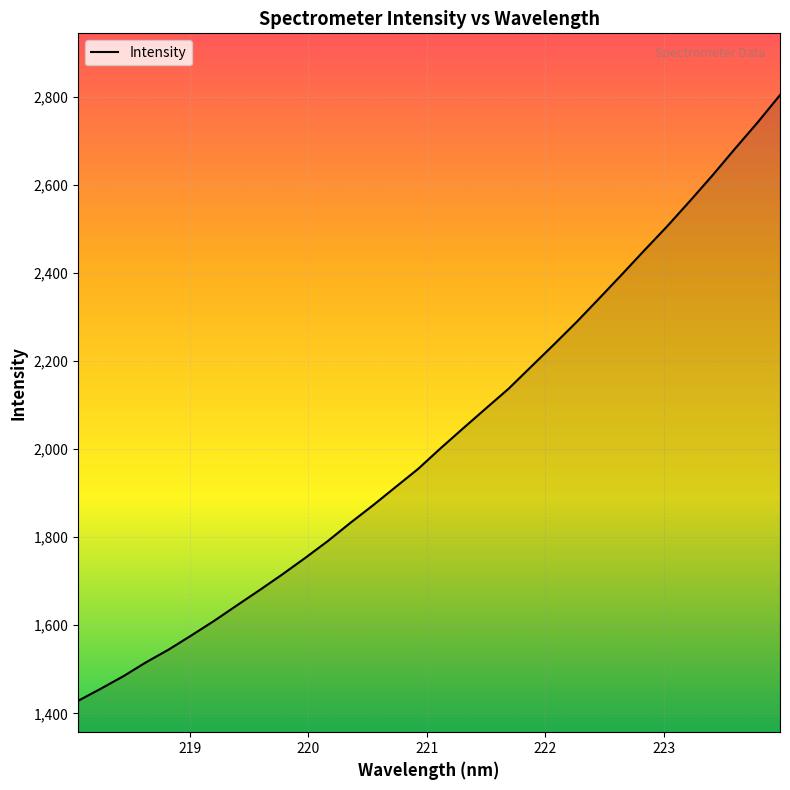

Reading left to right, transcribe all the data shown in this chart.

1428.5	1455.9	1484.4	1516.1	1545.0	1577.1	1610.0	1645.0	1679.7	1715.2	1752.2	1790.6	1832.1	1871.9	1913.5	1954.9	2002.1	2047.6	2092.6	2137.2	2187.4	2237.5	2288.5	2342.1	2396.4	2451.5	2505.7	2562.7	2621.1	2681.9	2741.6	2804.3